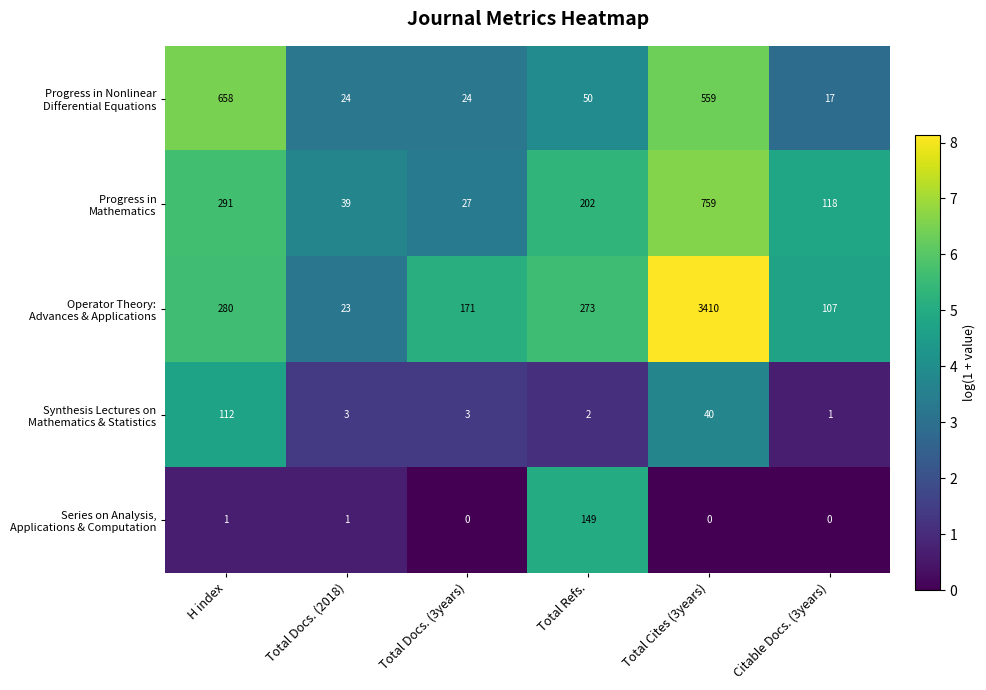

What is the total value across all series at H index?

1342